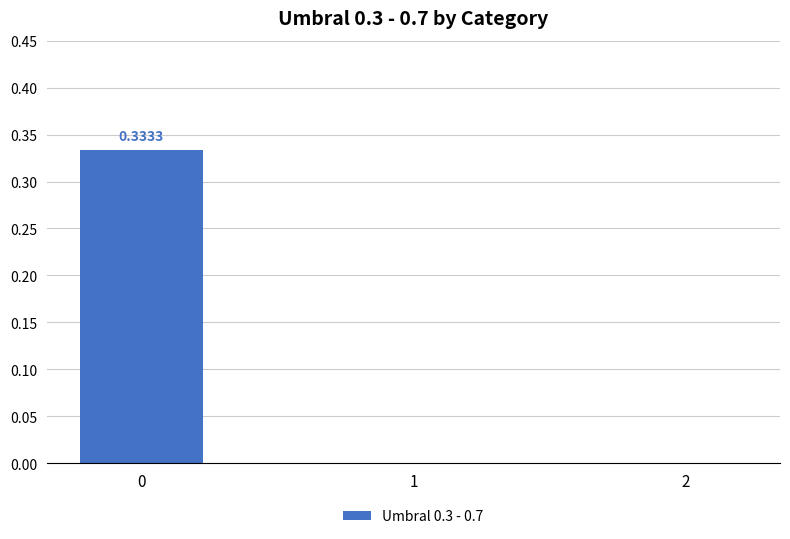

Reading left to right, list all the values displayed in this chart.

0=0.3	1=0.0	2=0.0